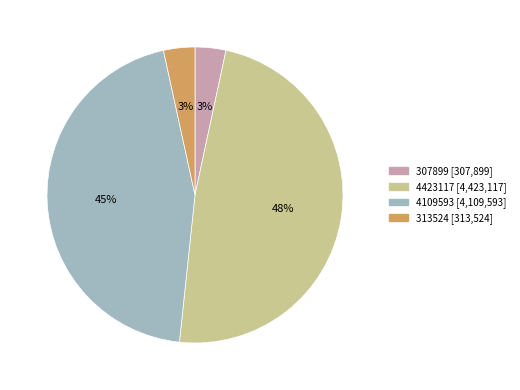

How many slices are in this pie chart?

4